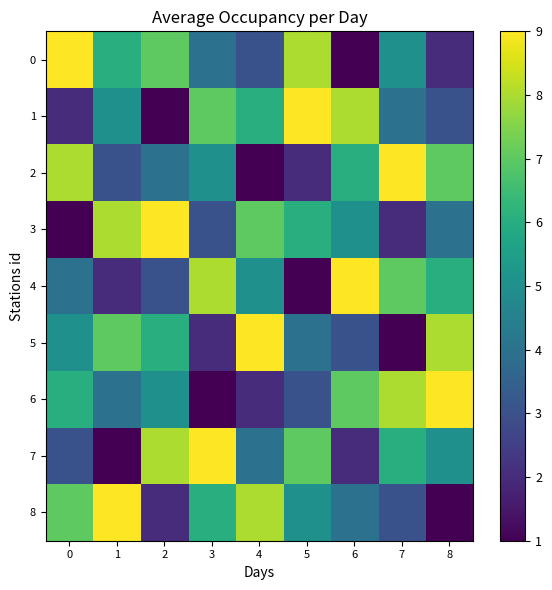

Reading left to right, extract all data points from this chart.

0: 0=9	1=6	2=7	3=4	4=3	5=8	6=1	7=5	8=2
1: 0=2	1=5	2=1	3=7	4=6	5=9	6=8	7=4	8=3
2: 0=8	1=3	2=4	3=5	4=1	5=2	6=6	7=9	8=7
3: 0=1	1=8	2=9	3=3	4=7	5=6	6=5	7=2	8=4
4: 0=4	1=2	2=3	3=8	4=5	5=1	6=9	7=7	8=6
5: 0=5	1=7	2=6	3=2	4=9	5=4	6=3	7=1	8=8
6: 0=6	1=4	2=5	3=1	4=2	5=3	6=7	7=8	8=9
7: 0=3	1=1	2=8	3=9	4=4	5=7	6=2	7=6	8=5
8: 0=7	1=9	2=2	3=6	4=8	5=5	6=4	7=3	8=1